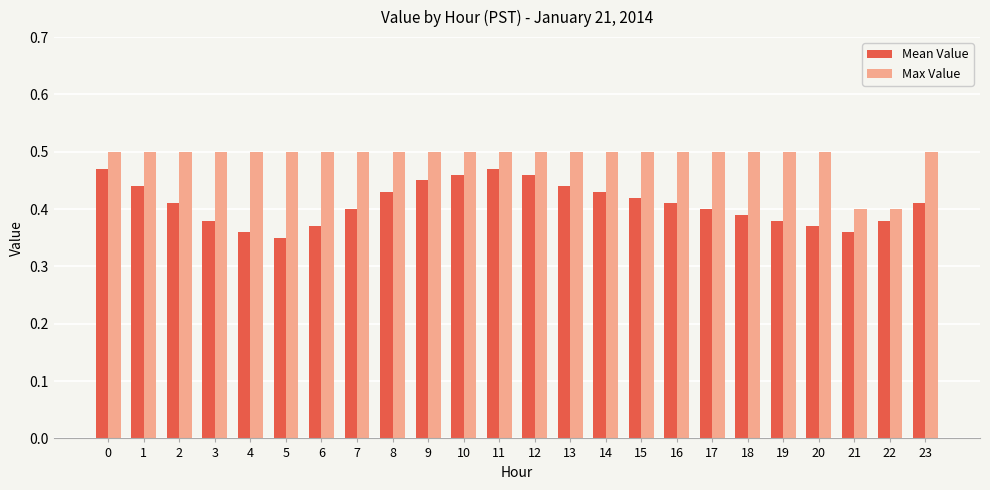

How many bars are there in total?

48